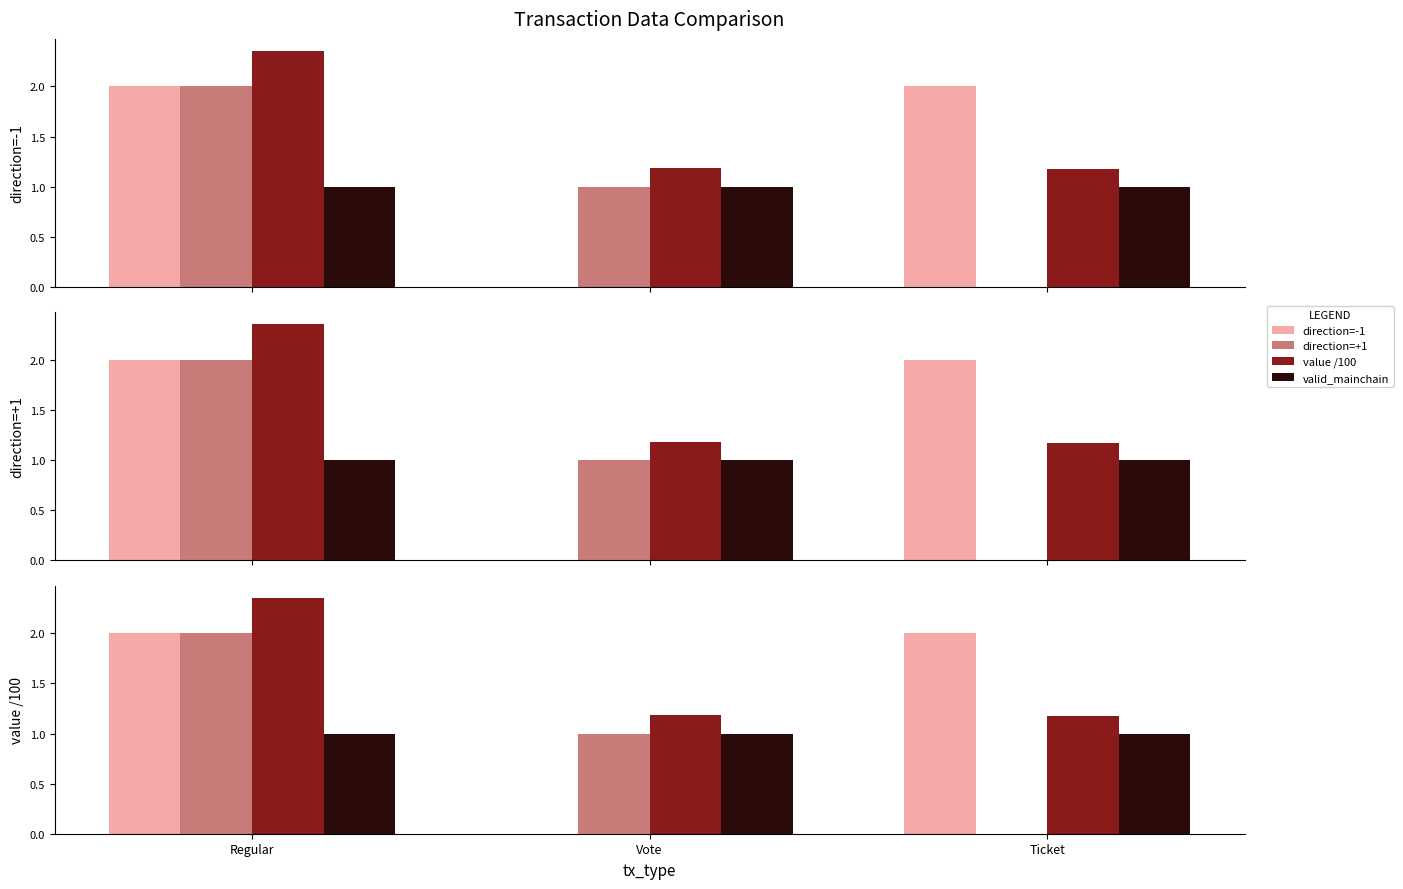

Which series has the widest spread of values?

direction=-1